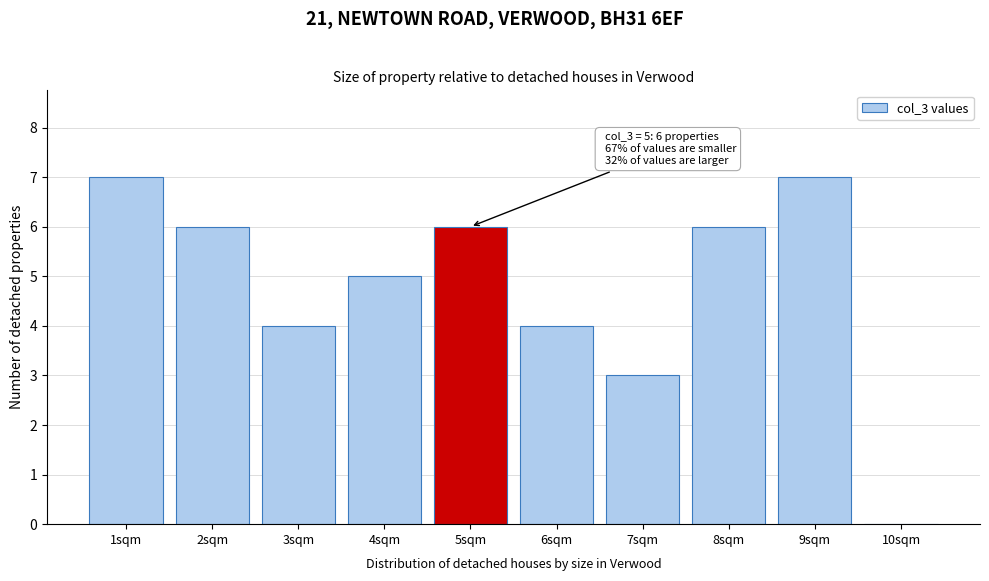

Reading right to left, what are all the values shown in this chart?

10sqm=0	9sqm=7	8sqm=6	7sqm=3	6sqm=4	5sqm=6	4sqm=5	3sqm=4	2sqm=6	1sqm=7